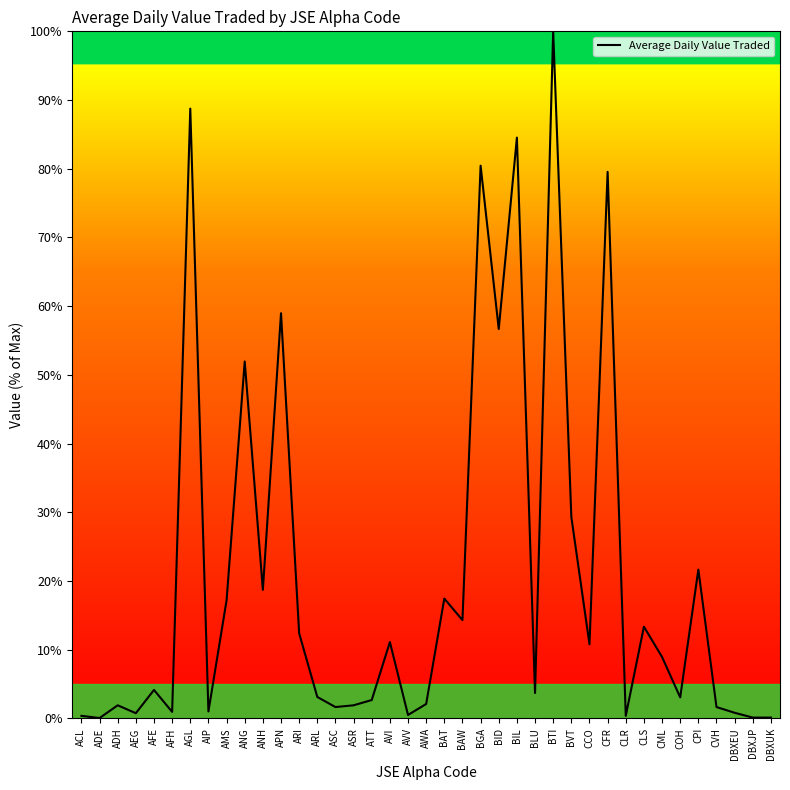

Is this an area chart (filled region under the line)?

No